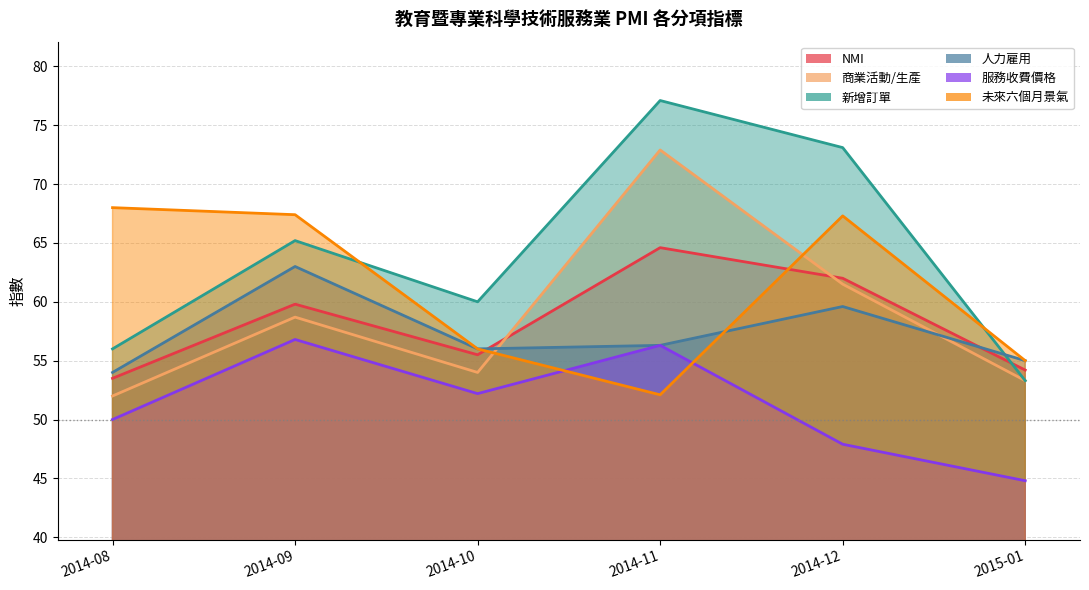

Which category has the highest value in the 未來六個月景氣 series?

2014-08